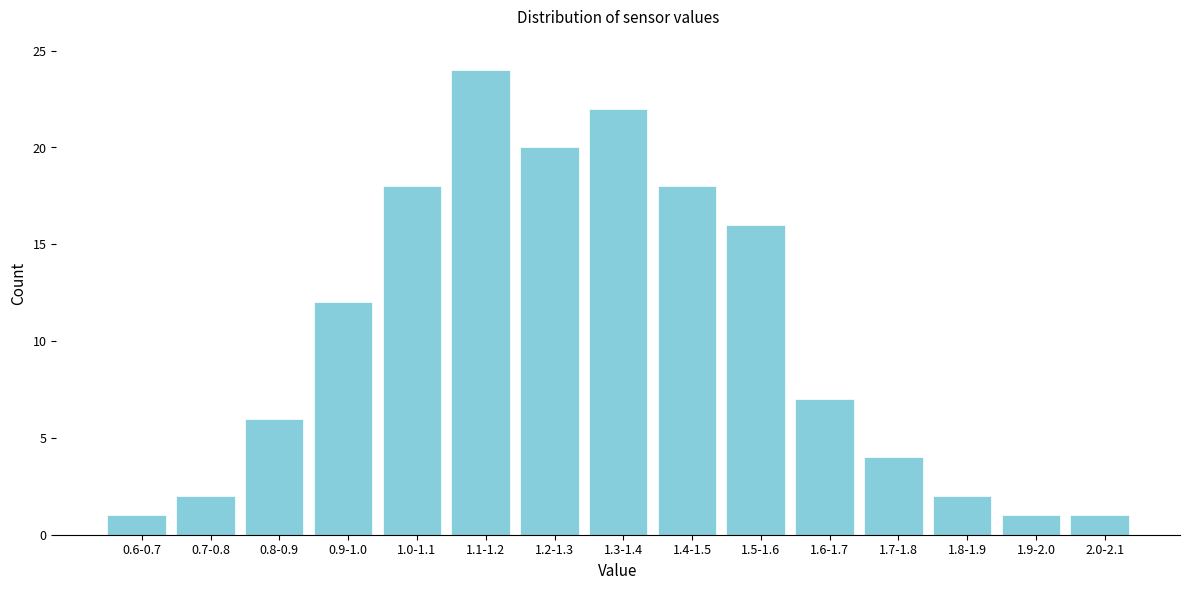

Reading left to right, transcribe all the data shown in this chart.

1	2	6	12	18	24	20	22	18	16	7	4	2	1	1